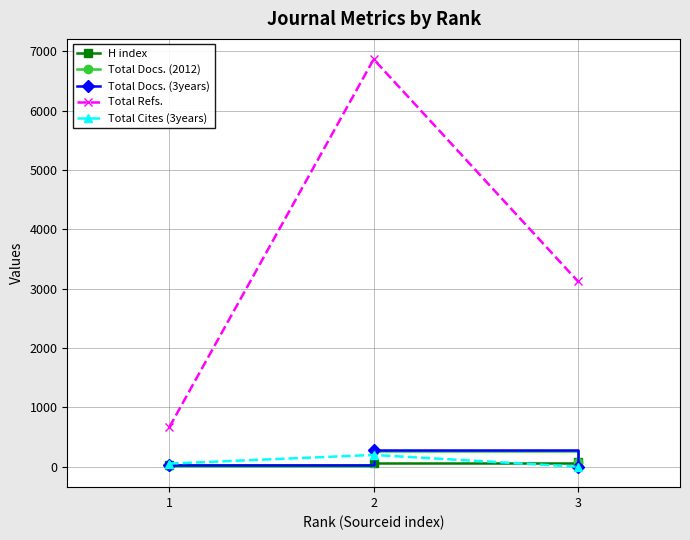

The value of Total Refs. at 2 is 1966. True or false?

False